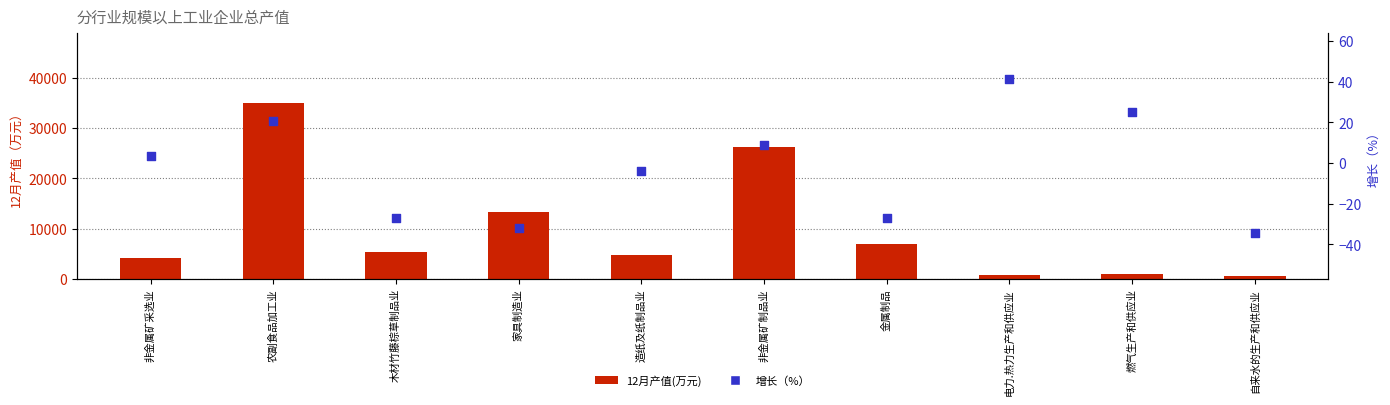

At how many categories does at least one series exceed 14075?

2